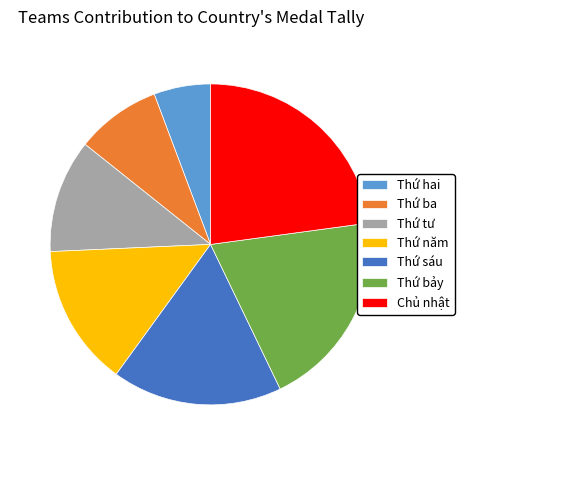

Which category has the biggest portion of the pie?

Chủ nhật